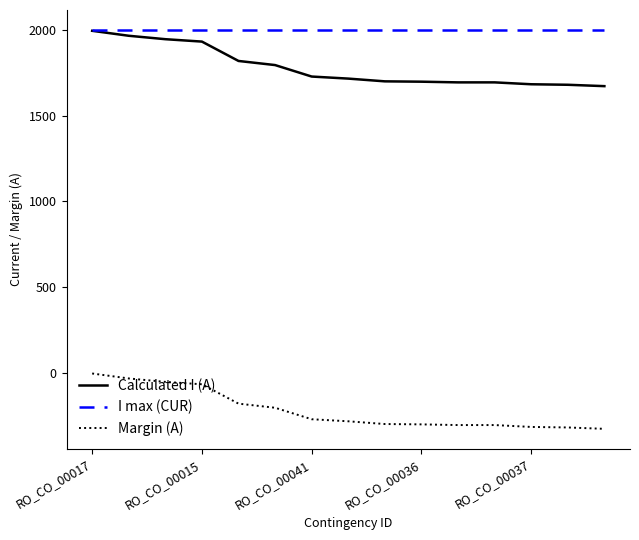

True or false: Margin (A) and Calculated I (A) intersect in this chart.

False